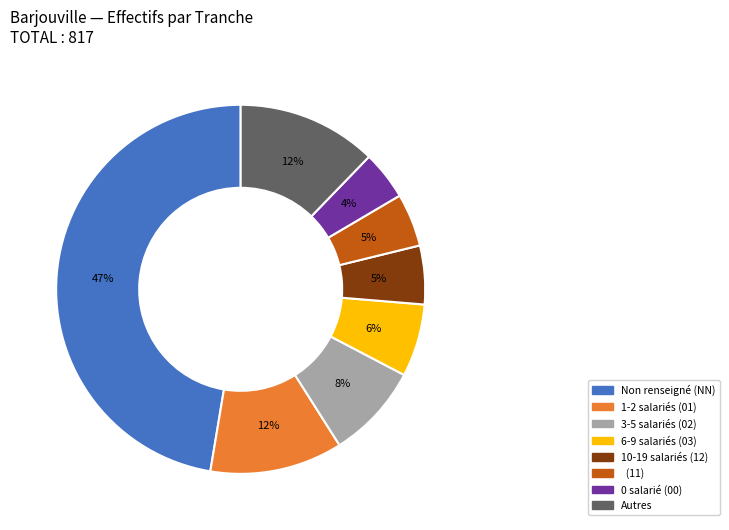

Does 3-5 salariés (02) account for over 50% of the chart?

No